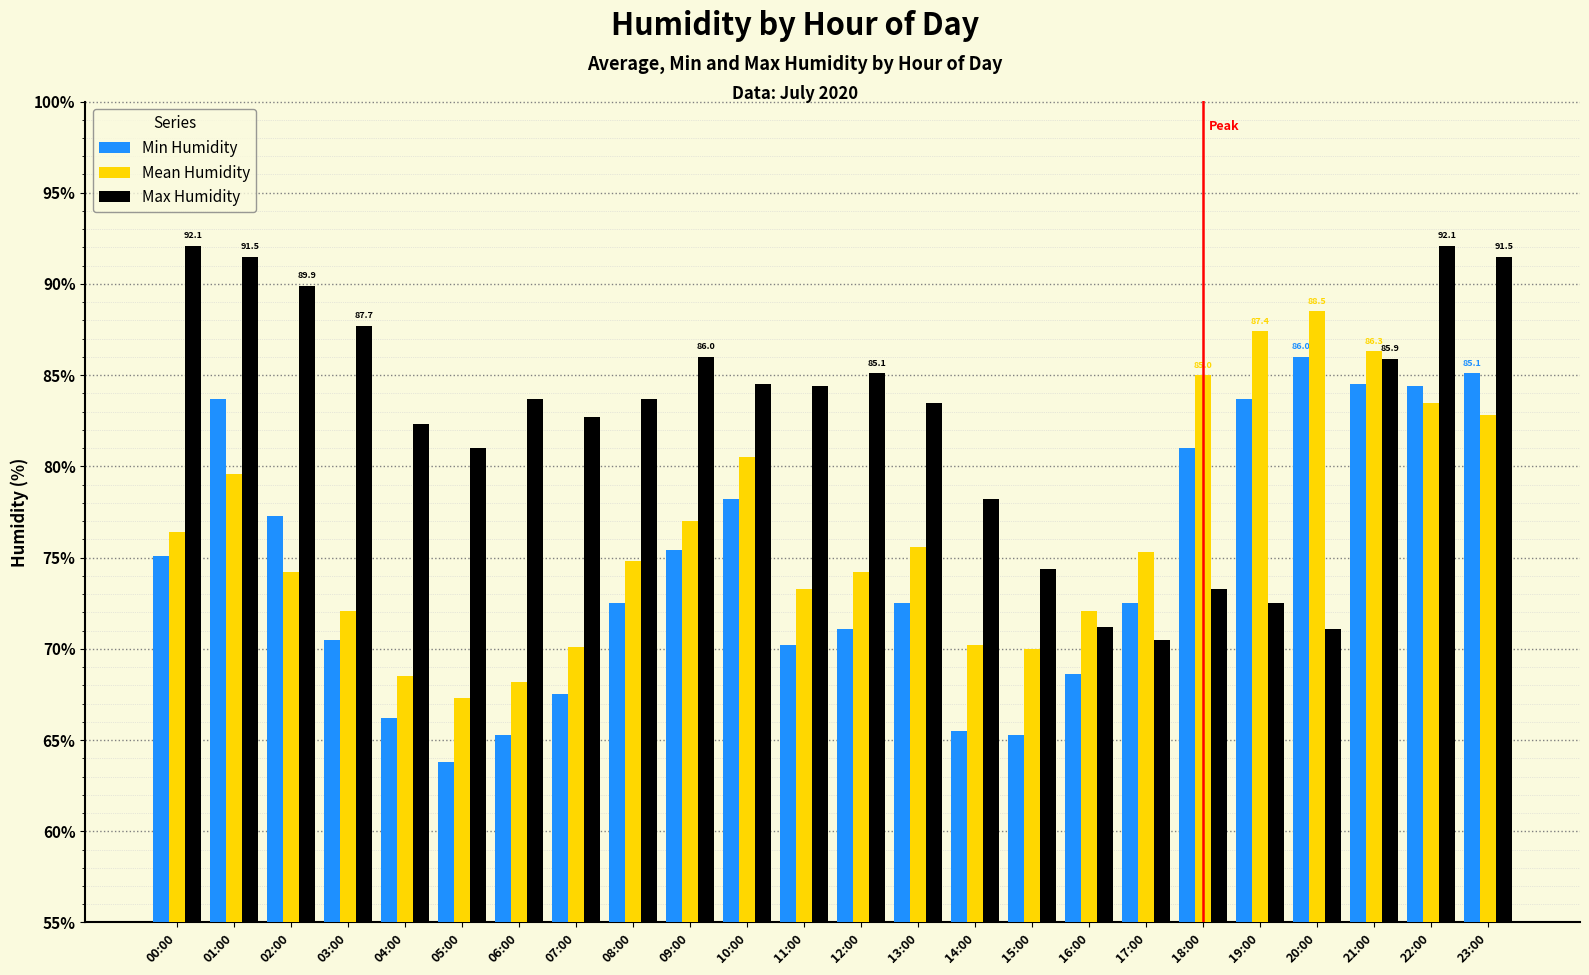

What are all the series names shown in the legend?

Min Humidity, Mean Humidity, Max Humidity